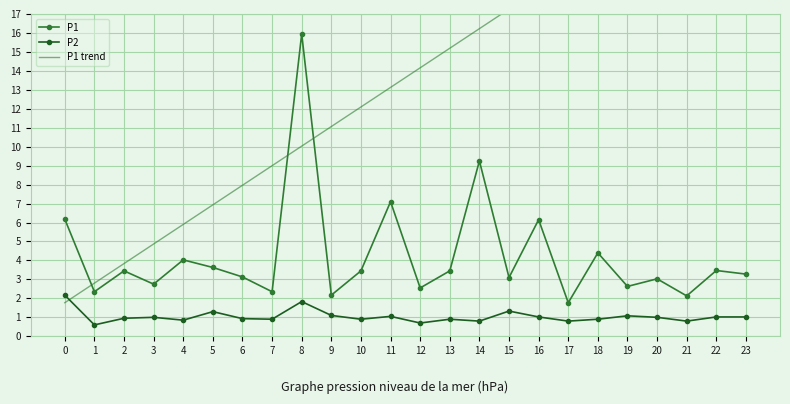

What are all the series names shown in the legend?

P1, P2, P1 trend